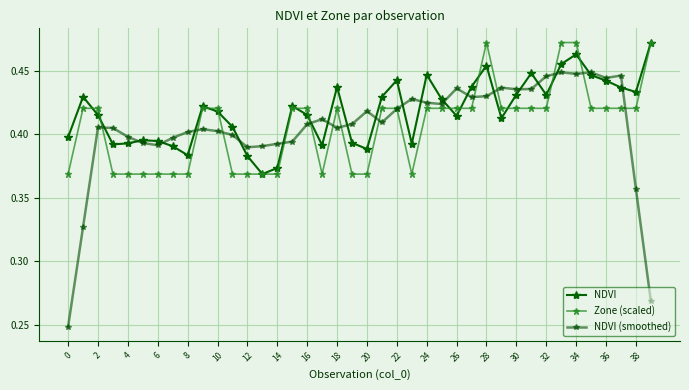

How many lines are shown in the chart?

3